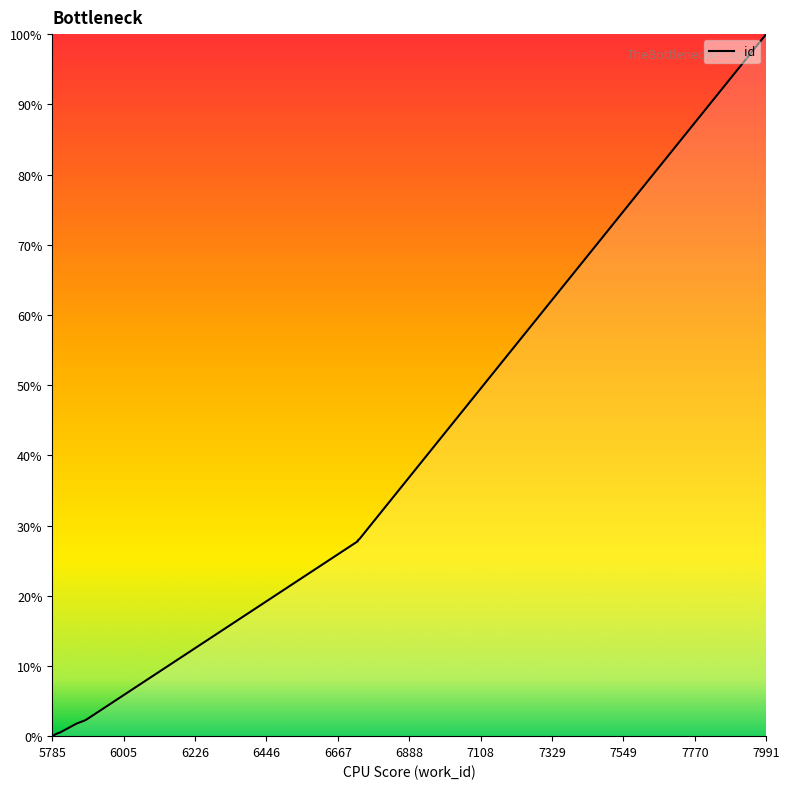

How many lines are shown in the chart?

1